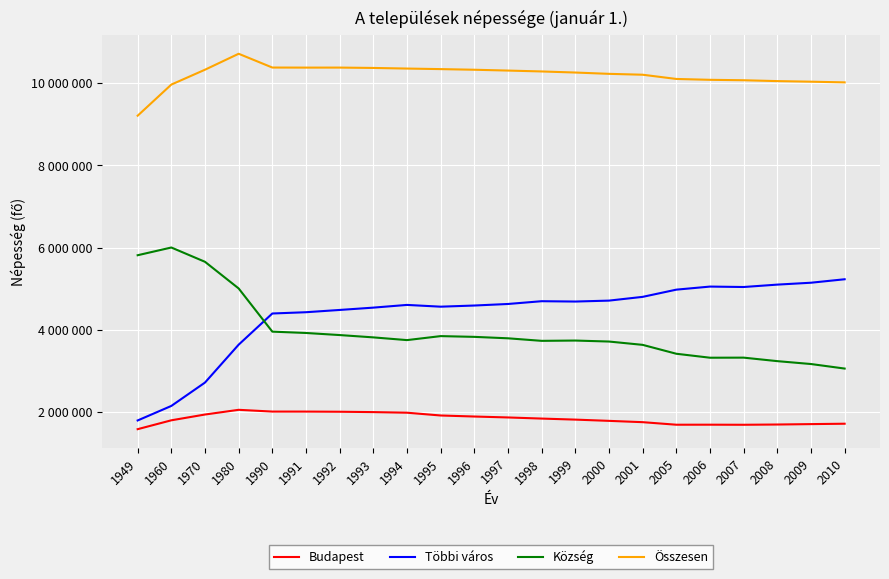

What is the difference between the maximum and minimum values in the Többi város series?

3430303